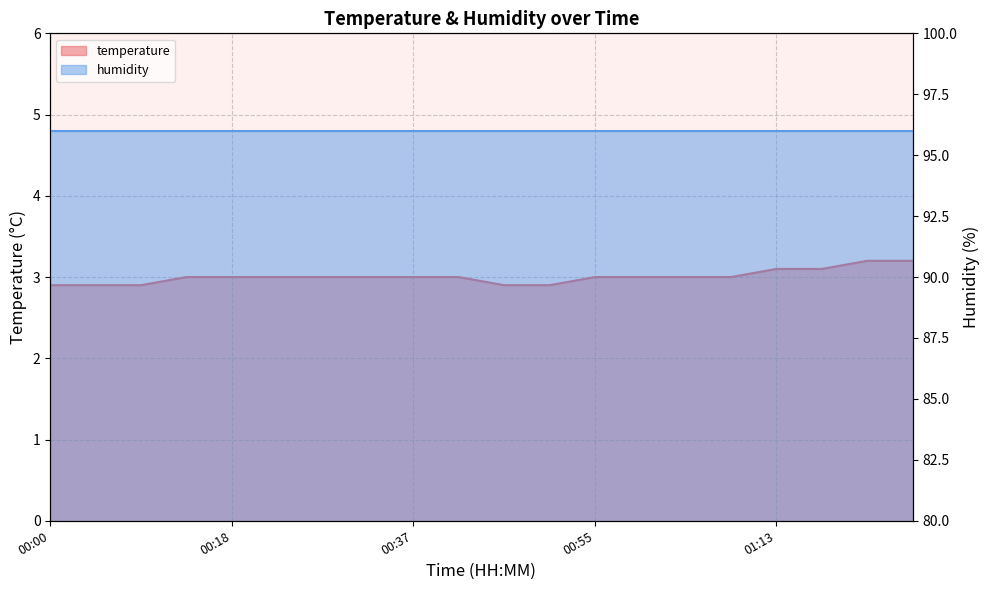

What is the difference between the maximum and second lowest values?

0.3